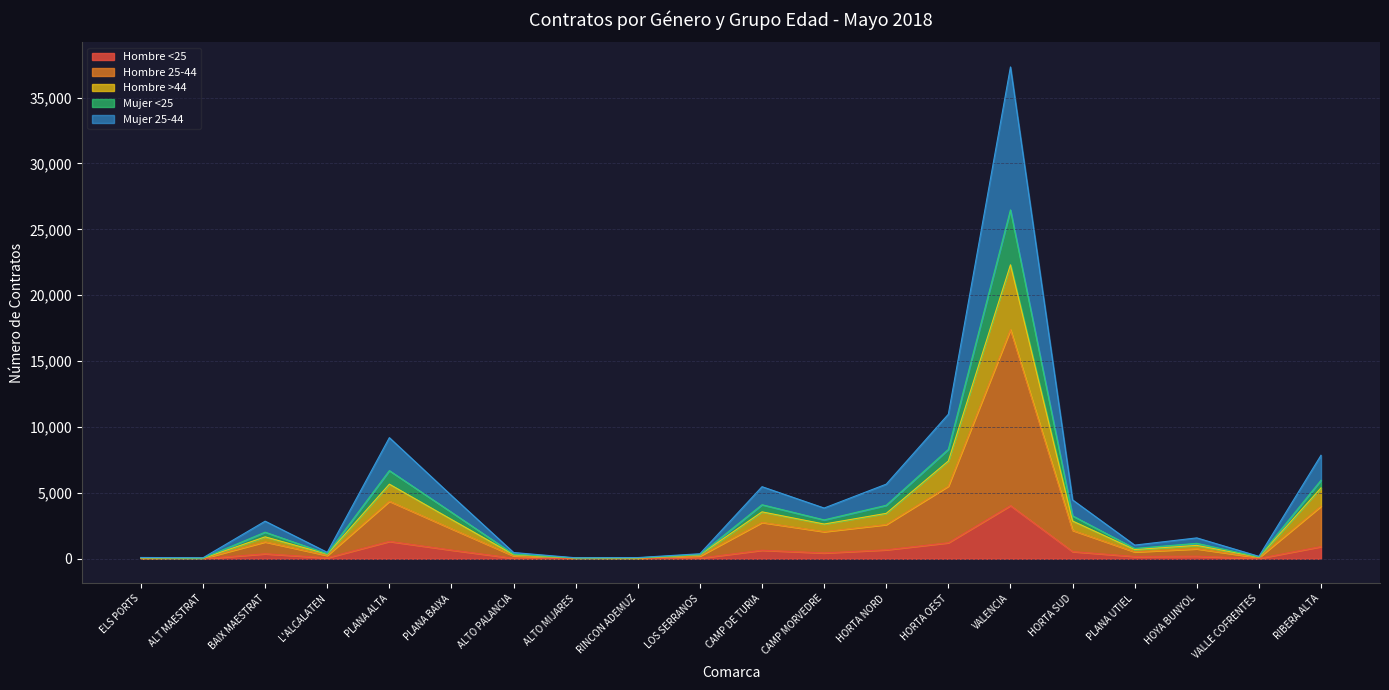

True or false: Hombre 25-44 and Mujer <25 intersect in this chart.

False